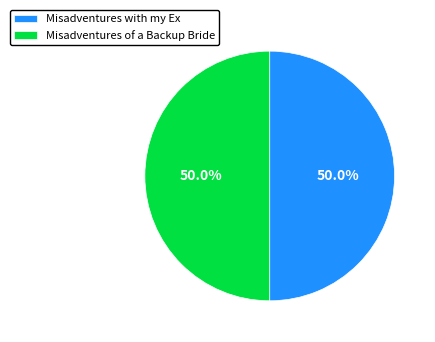

What is the ratio of the value at Misadventures with my Ex to the value at Misadventures of a Backup Bride?

1.0